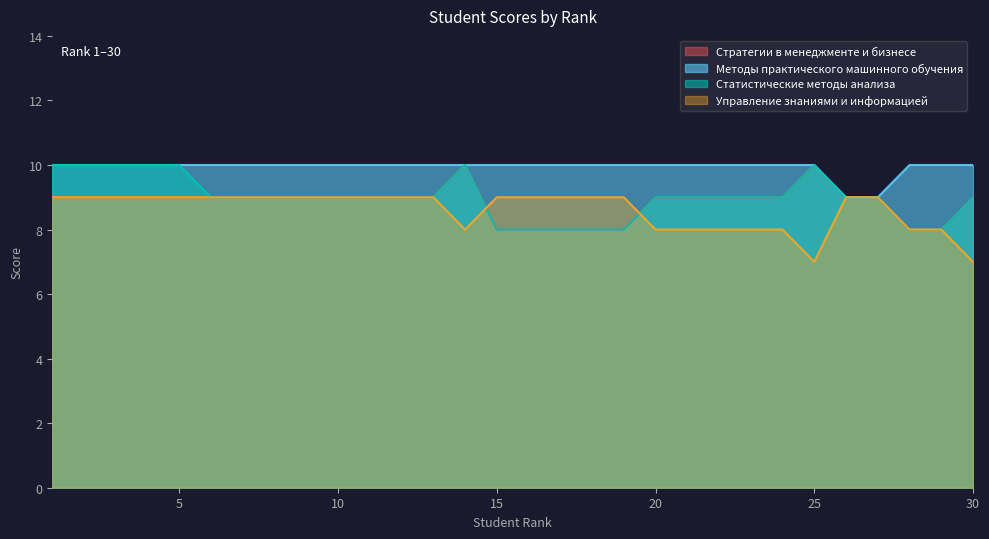

What is the total value across all series at 17?

35